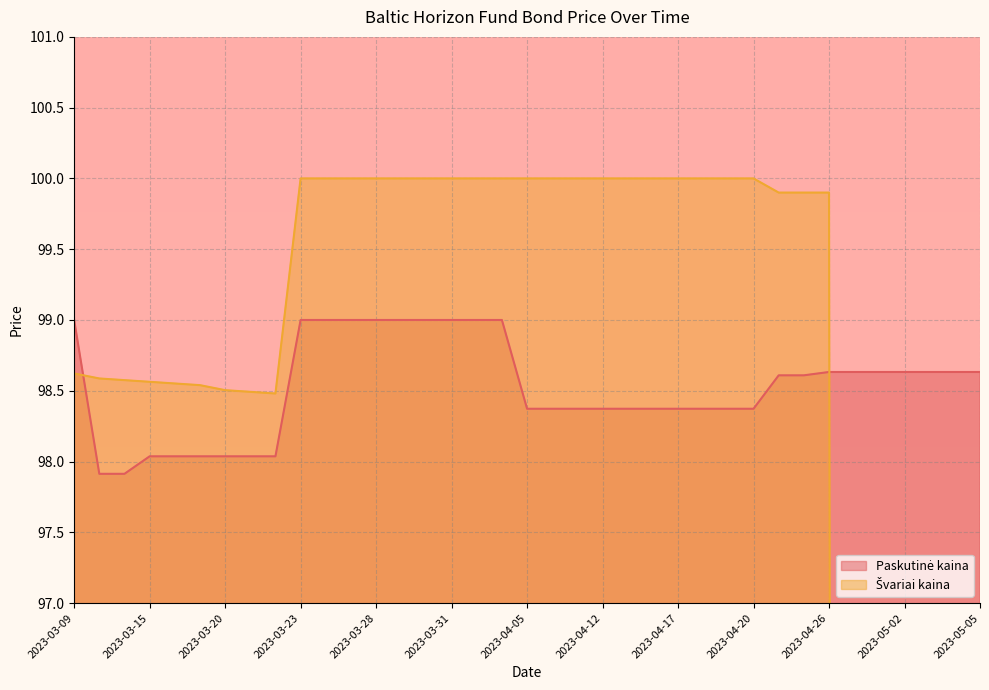

Is the value of Švariai kaina at 2023-04-03 greater than the value of Paskutinė kaina at 2023-03-17?

Yes